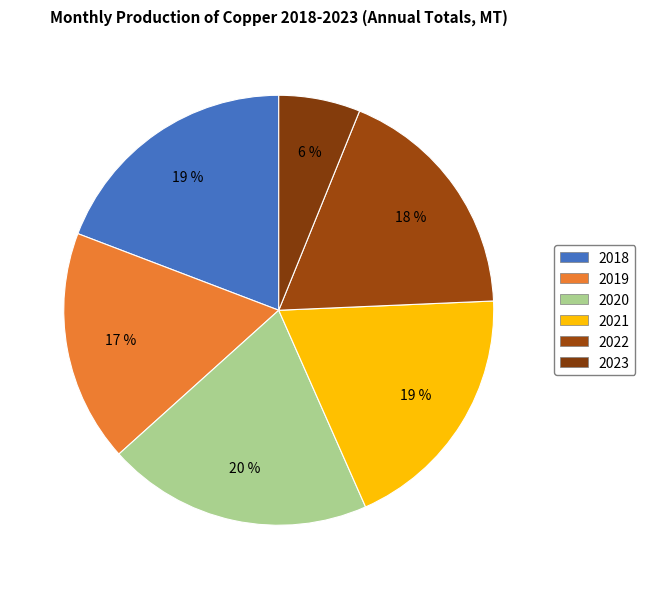

What is the ratio of the value at 2023 to the value at 2018?

0.3